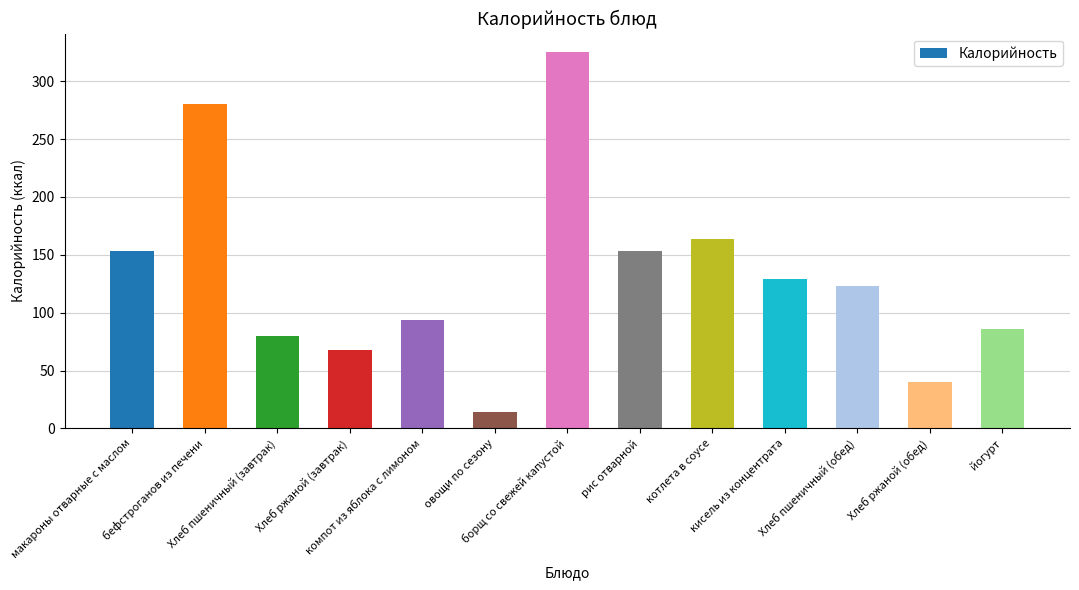

What is the average value?

131.5